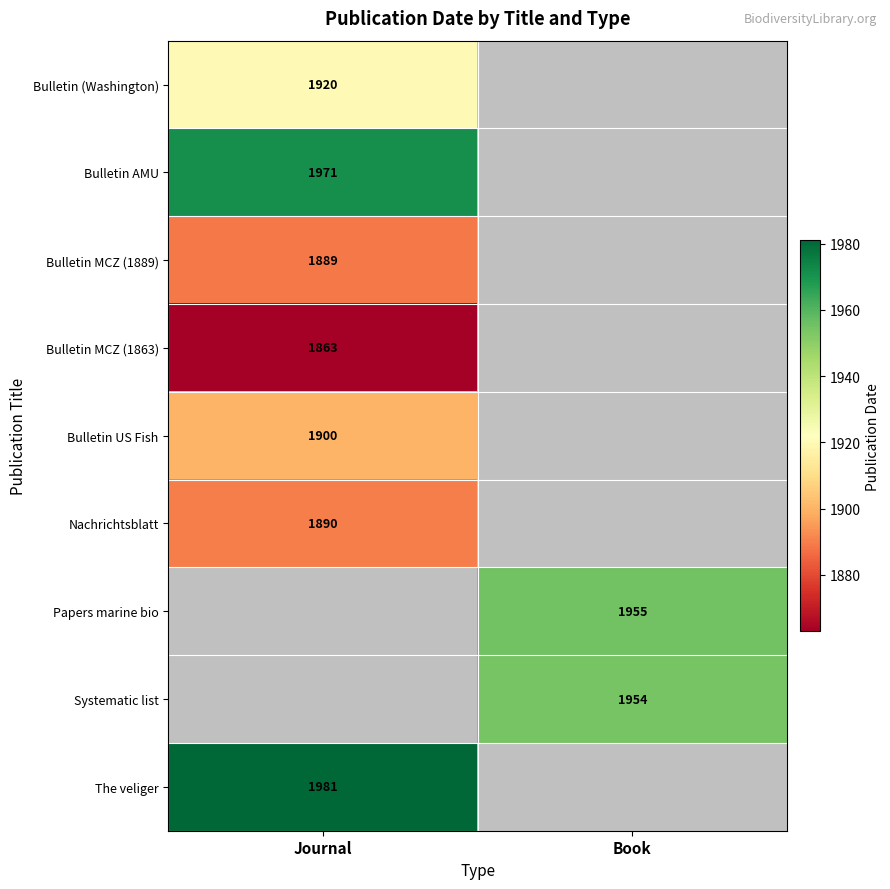

The Systematic list series shows 769 at Book. True or false?

False